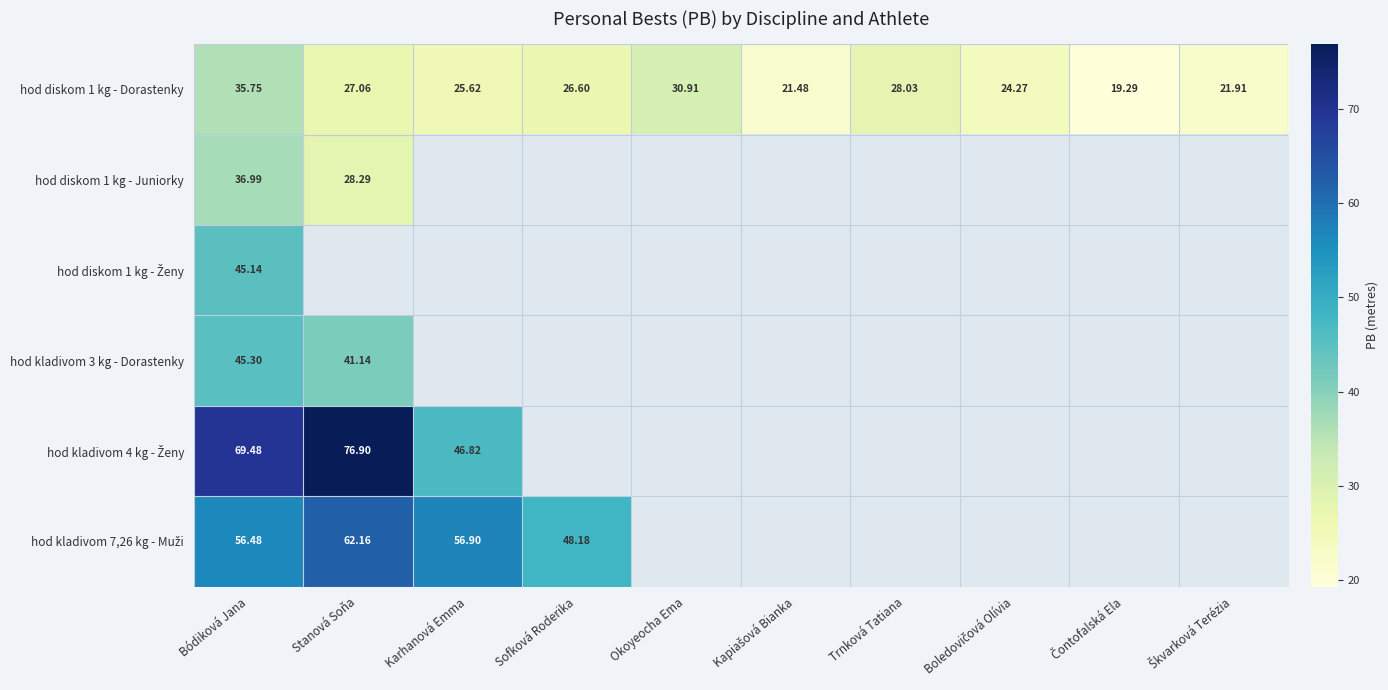

What is the highest value of the hod kladivom 7,26 kg - Muži series?

62.2